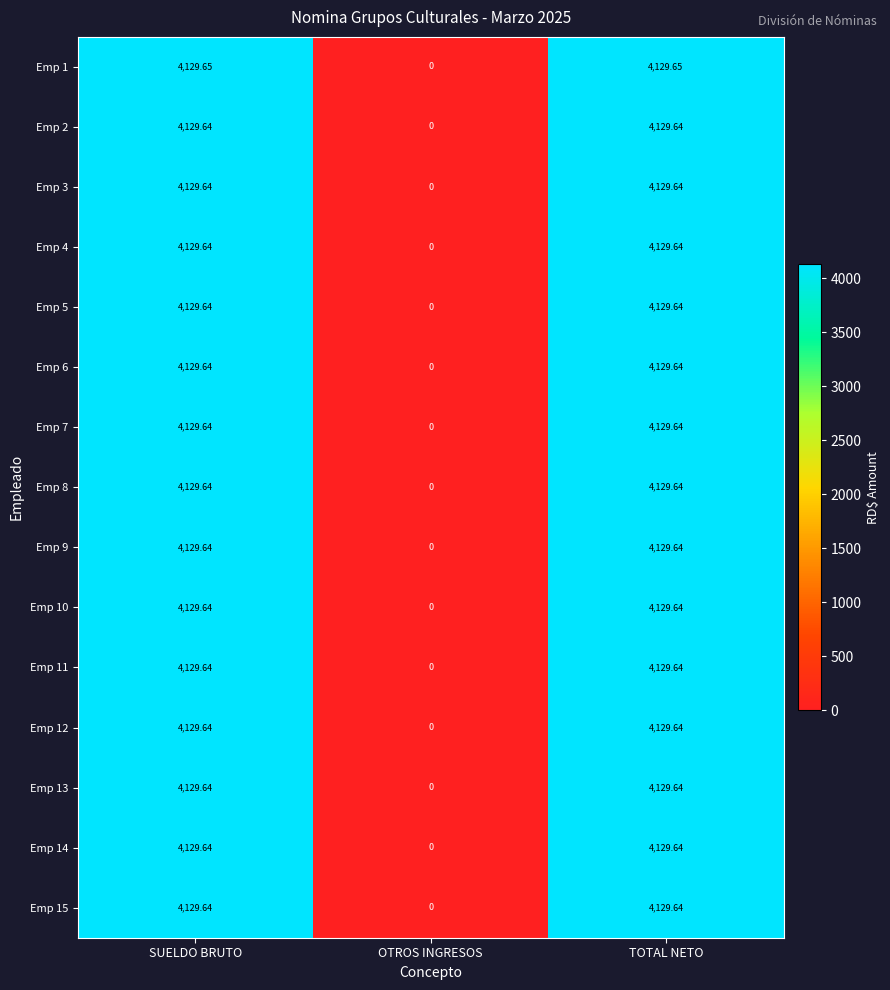

At which label does Emp 5 reach its minimum?

OTROS INGRESOS